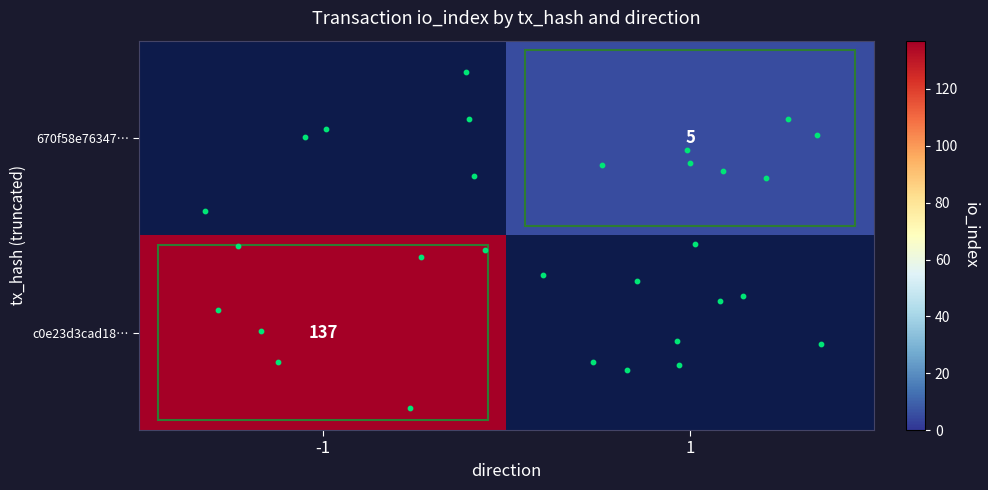

How many data points does each series have?

2